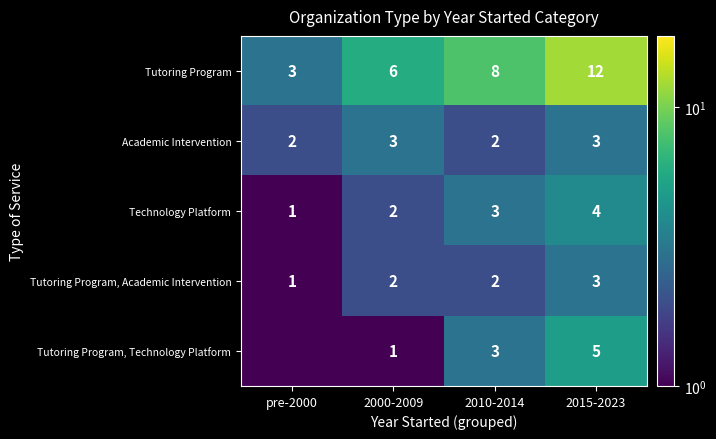

Between 2010-2014 and 2000-2009, which is larger?

2010-2014